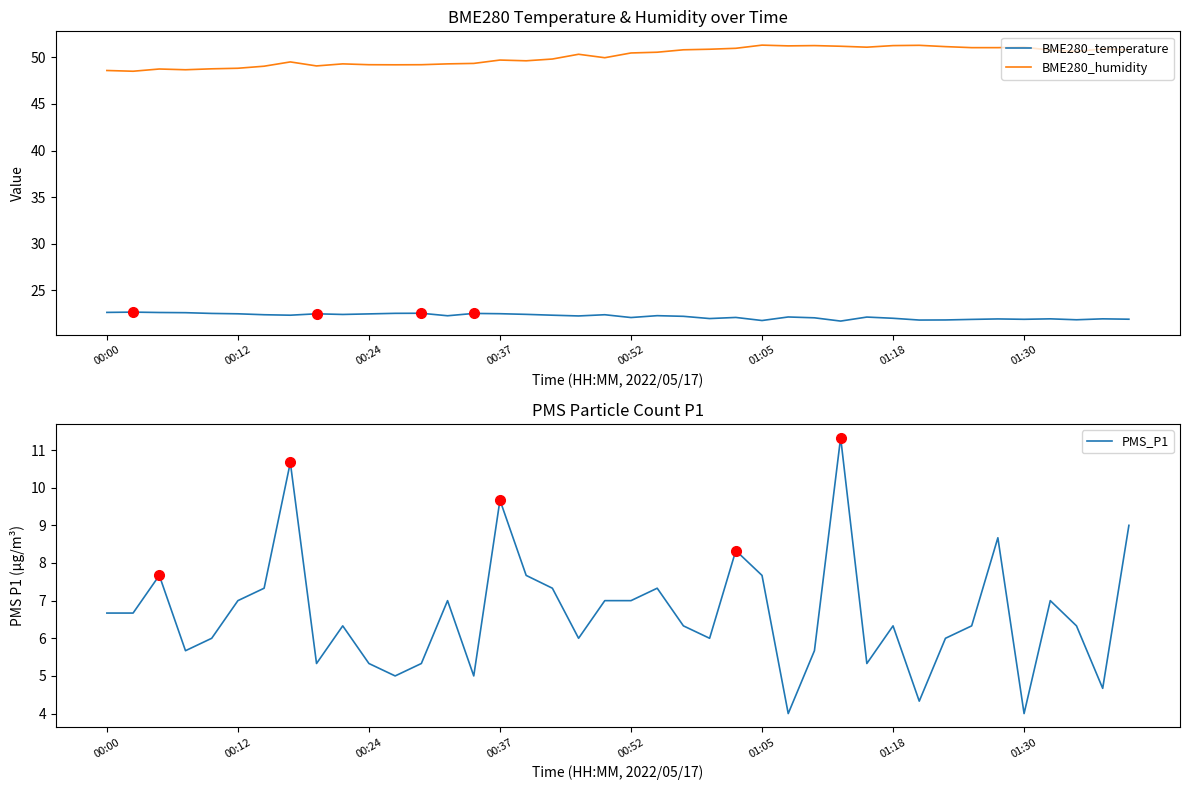

What is the sum of the BME280_temperature values at 13 and 28?

44.0